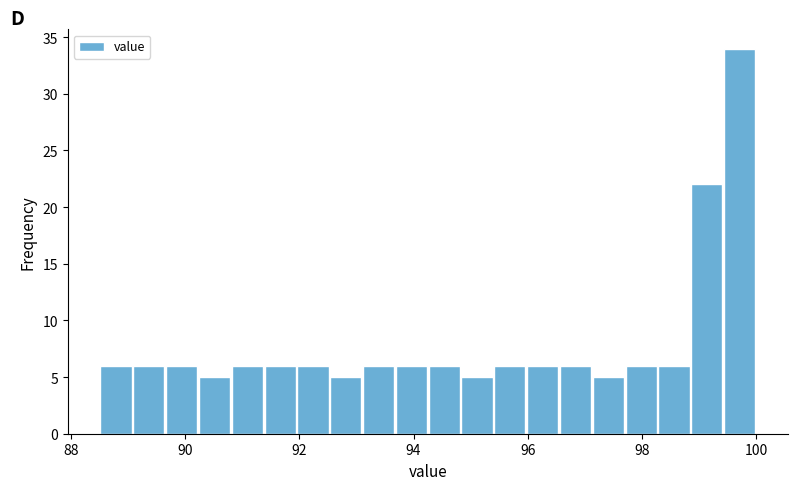

Around what value on the x-axis is the tallest bar? Give the approximate position of its centre, as read against the axis.

99.8